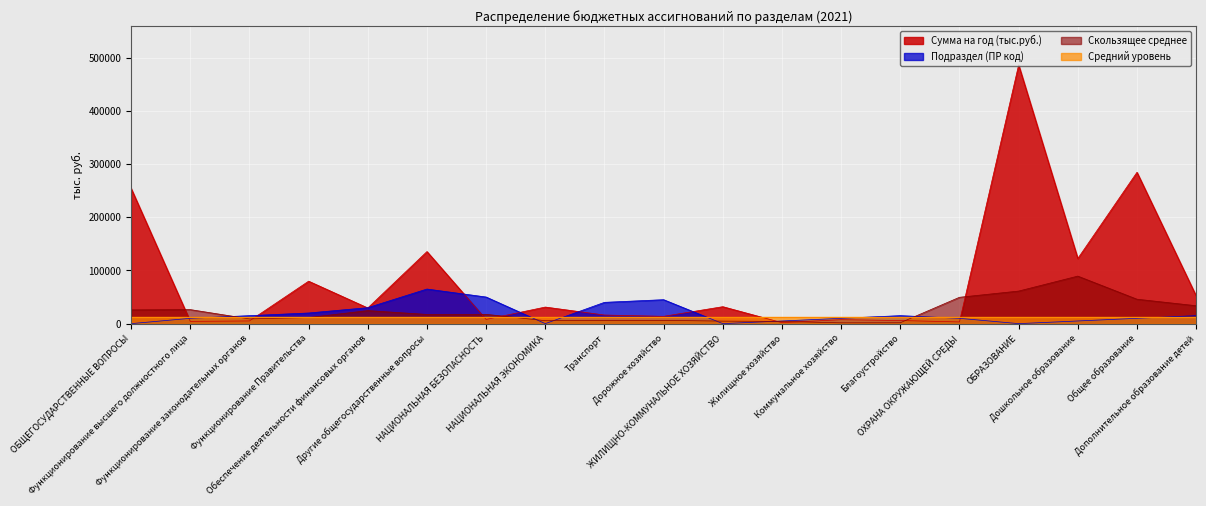

Which has a higher value, Другие общегосударственные вопросы or НАЦИОНАЛЬНАЯ БЕЗОПАСНОСТЬ?

Другие общегосударственные вопросы